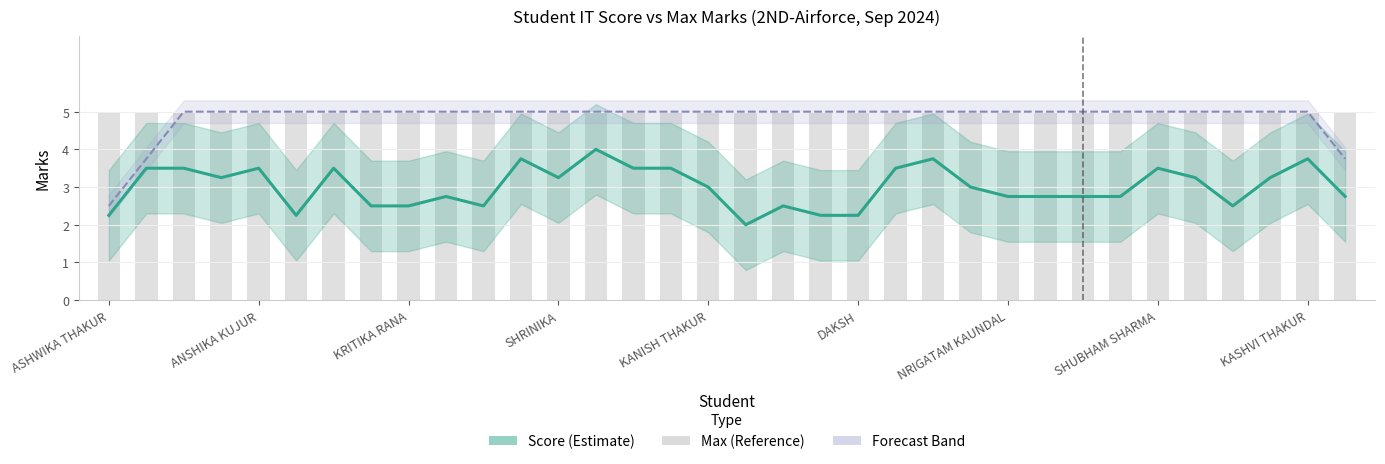

At which category does the chart reach its minimum across all series?

17